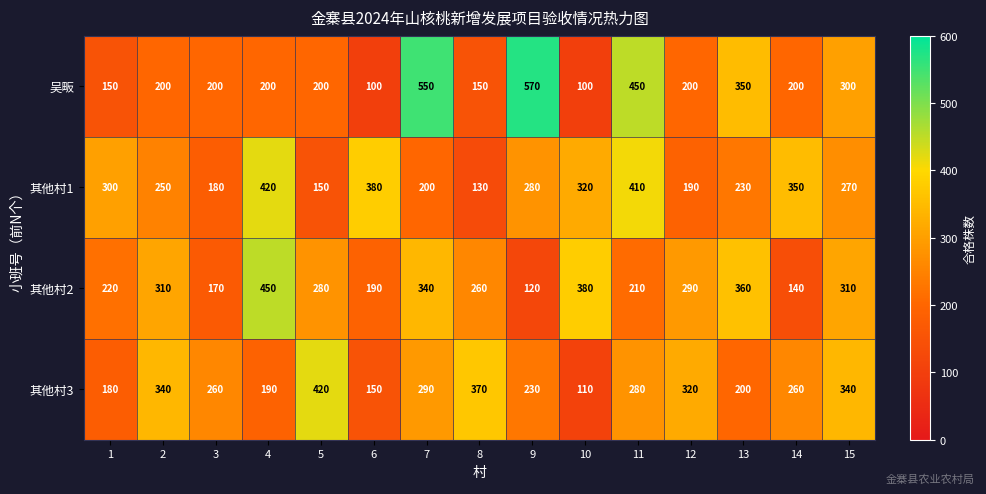

At which category does the chart reach its peak across all series?

9